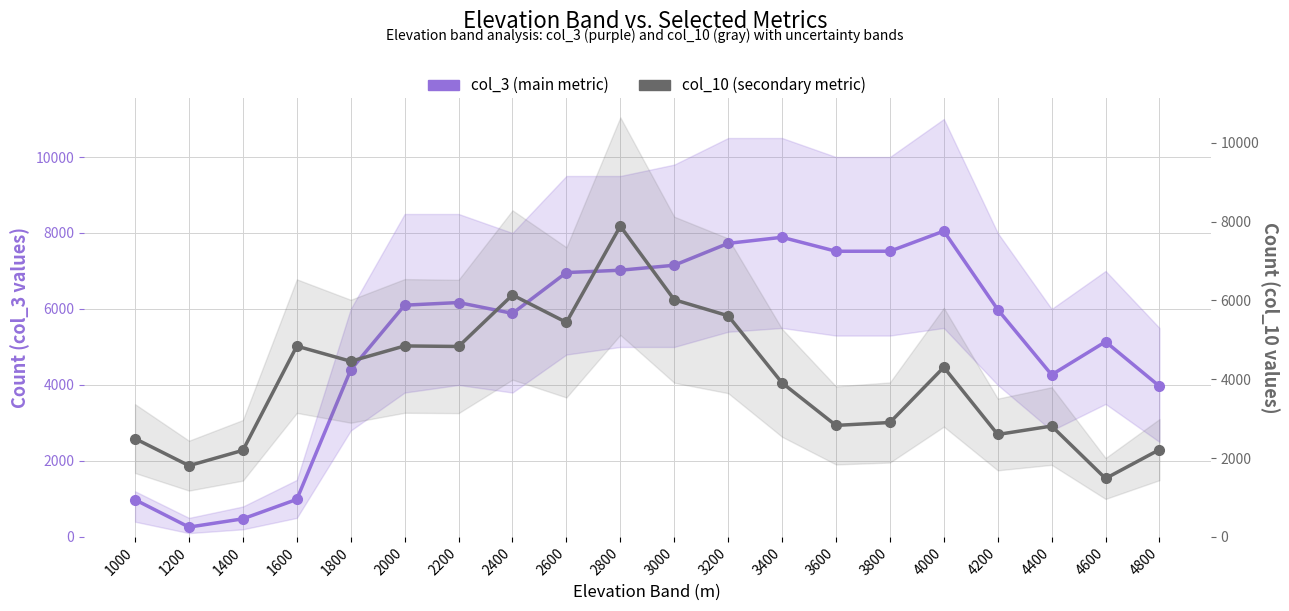

The value of col_10 (secondary metric) at 1200 is 1807. True or false?

True